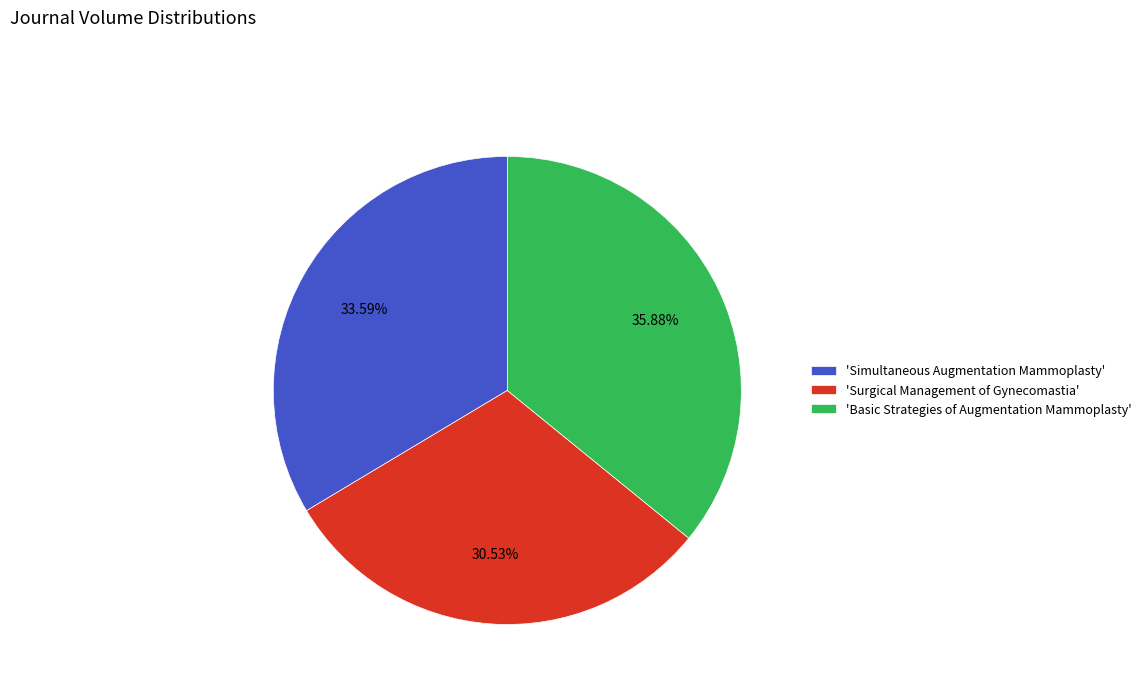

How many slices are in this pie chart?

3